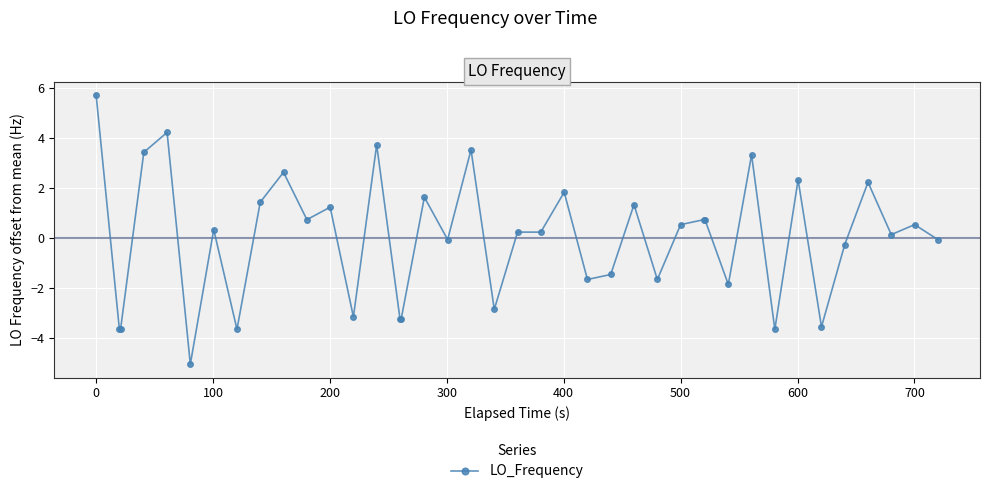

What is the difference between the second highest and second lowest values?

7.9